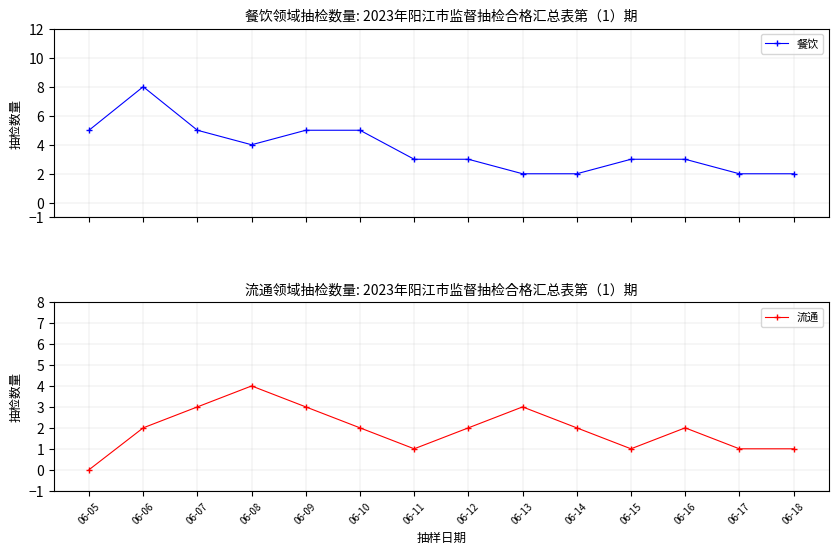

Reading left to right, transcribe all the data shown in this chart.

餐饮: 5	8	5	4	5	5	3	3	2	2	3	3	2	2
流通: 0	2	3	4	3	2	1	2	3	2	1	2	1	1